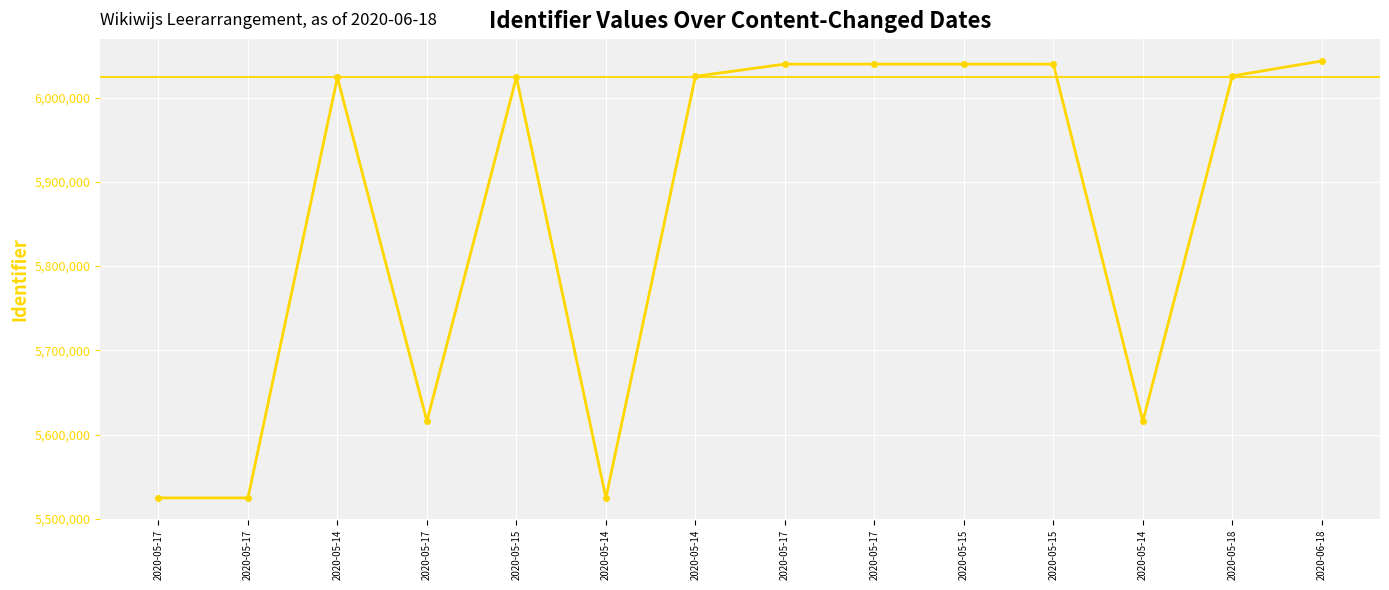

Rank the categories by value from lowest to highest.

2020-05-17, 2020-05-17, 2020-05-14, 2020-05-14, 2020-05-17, 2020-05-14, 2020-05-15, 2020-05-14, 2020-05-18, 2020-05-15, 2020-05-17, 2020-05-17, 2020-05-15, 2020-06-18